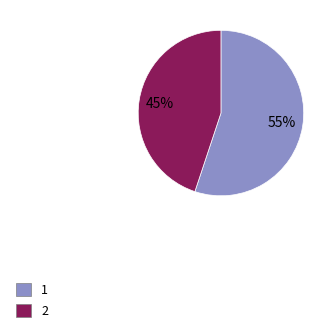

To the nearest percent, what portion does 1 represent?

55%